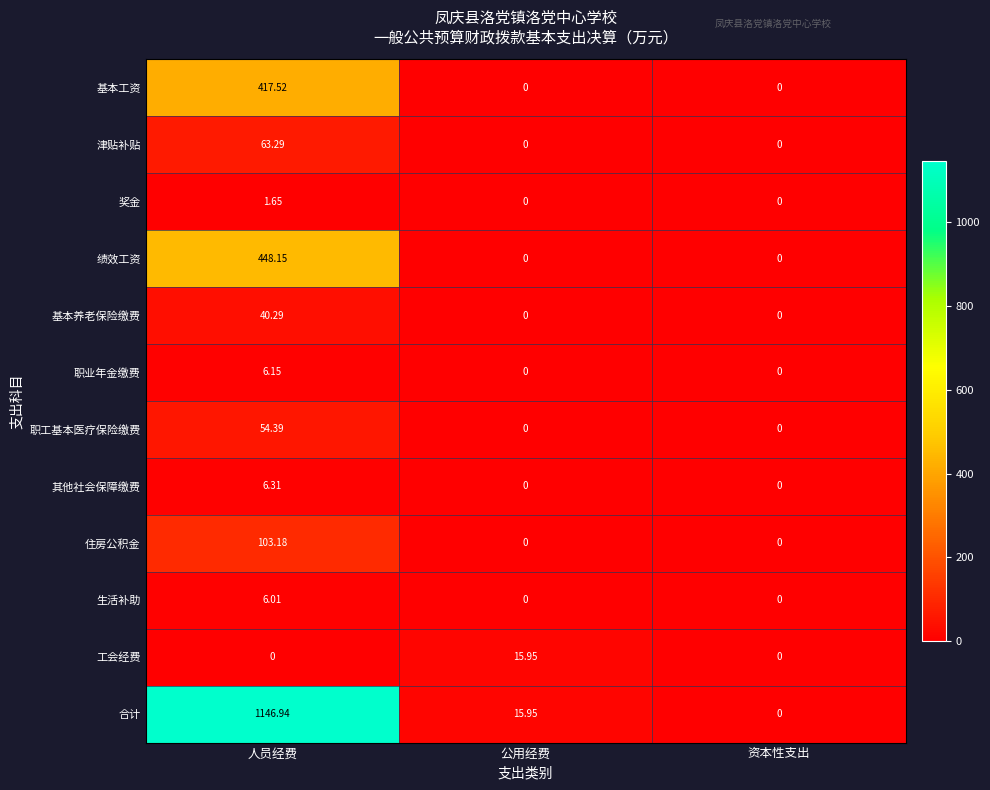

How many data points does each series have?

3